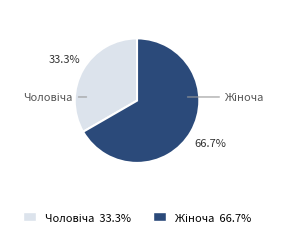

Count the number of slices in the pie.

2